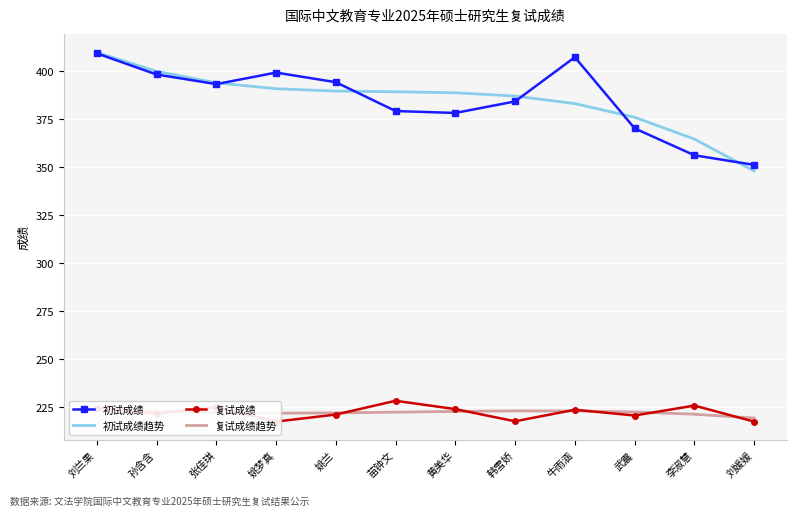

Is the value of 复试成绩 at 刘兰果 greater than the value of 初试成绩趋势 at 刘媛媛?

No